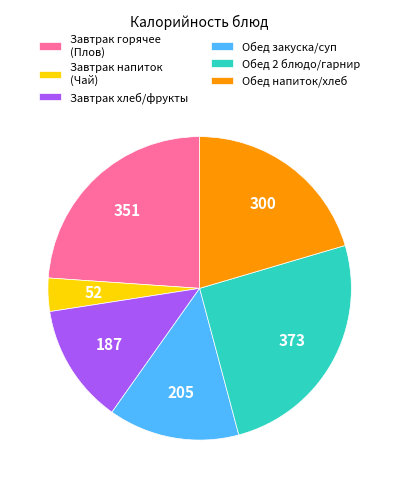

Which slice is the smallest?

Завтрак напиток (Чай)